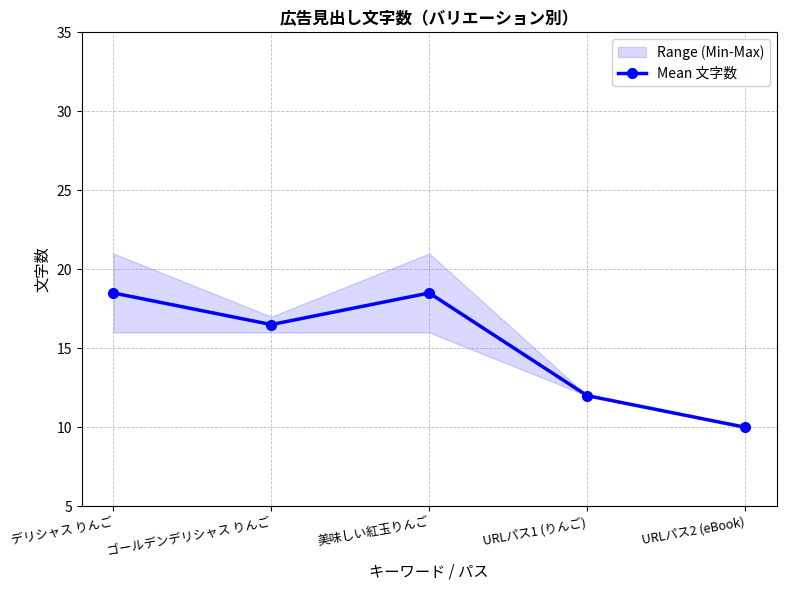

Which category has the highest value across all series?

デリシャス りんご